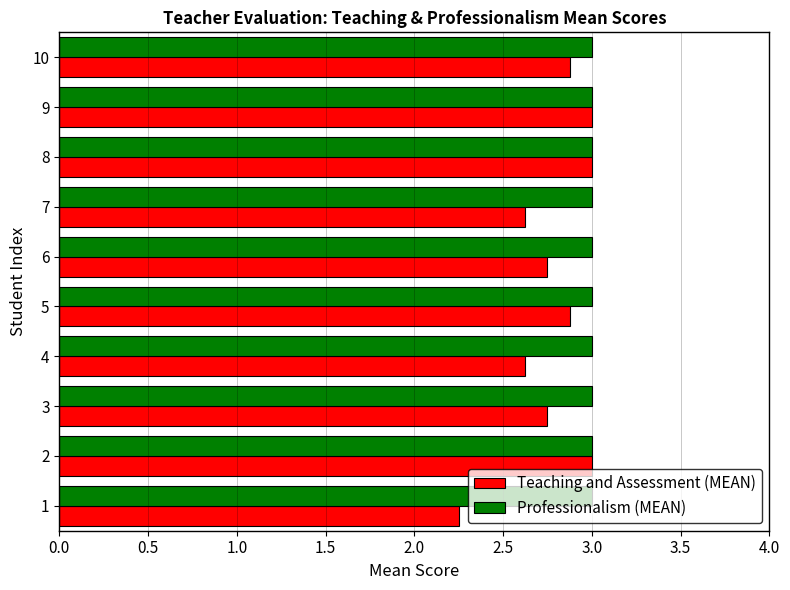

What is the maximum value shown in the chart?

3.0